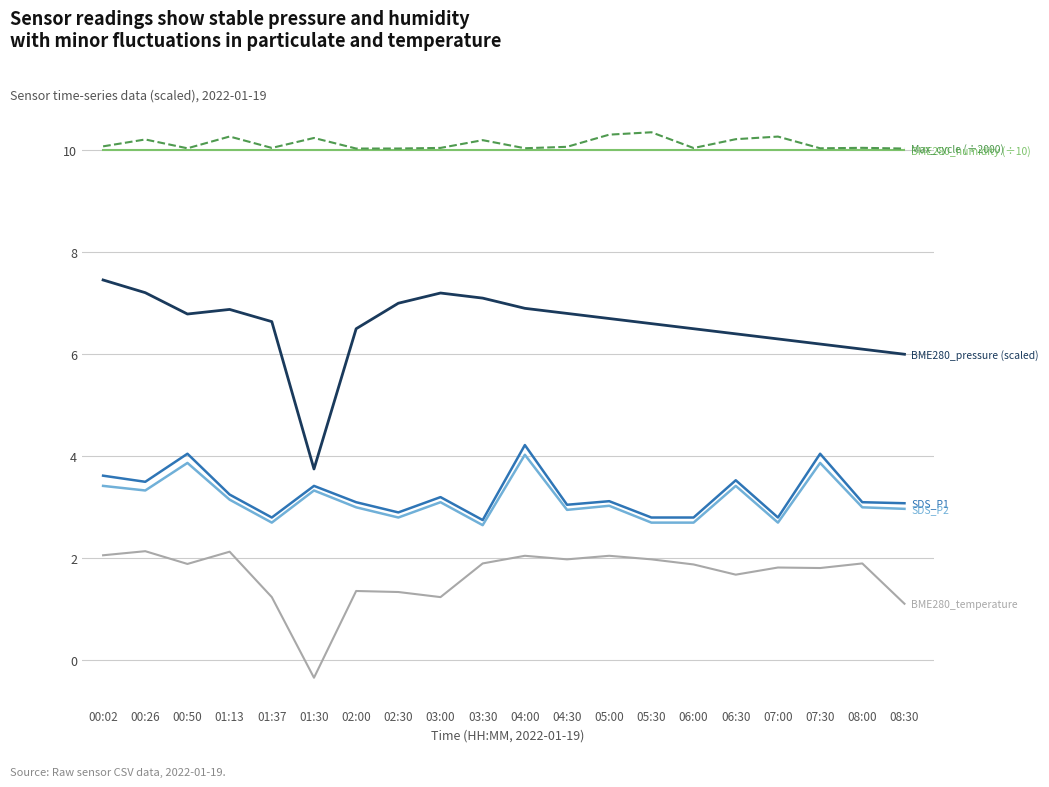

Which category has the lowest value across all series?

01:30